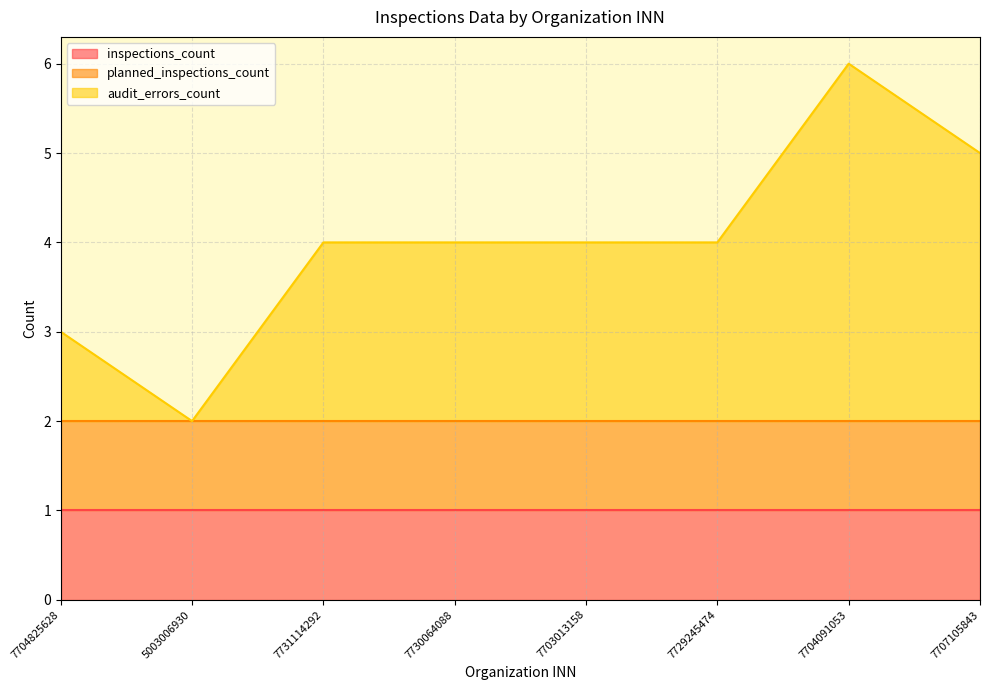

How many categories are shown in the chart?

8